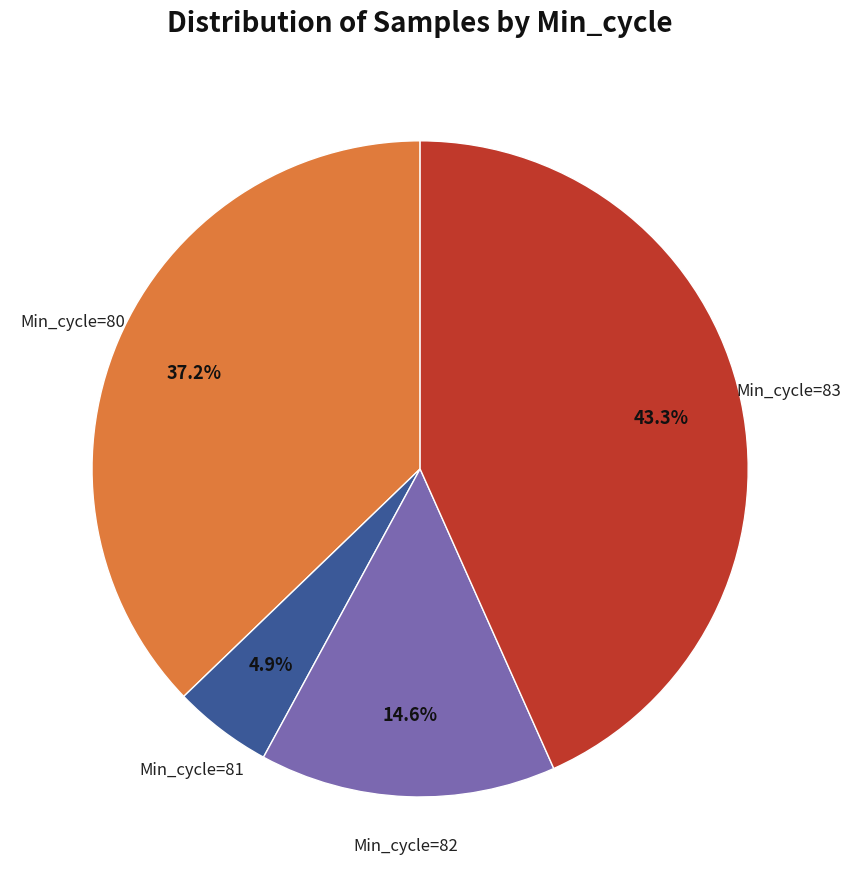

Is there a majority slice in this chart?

No